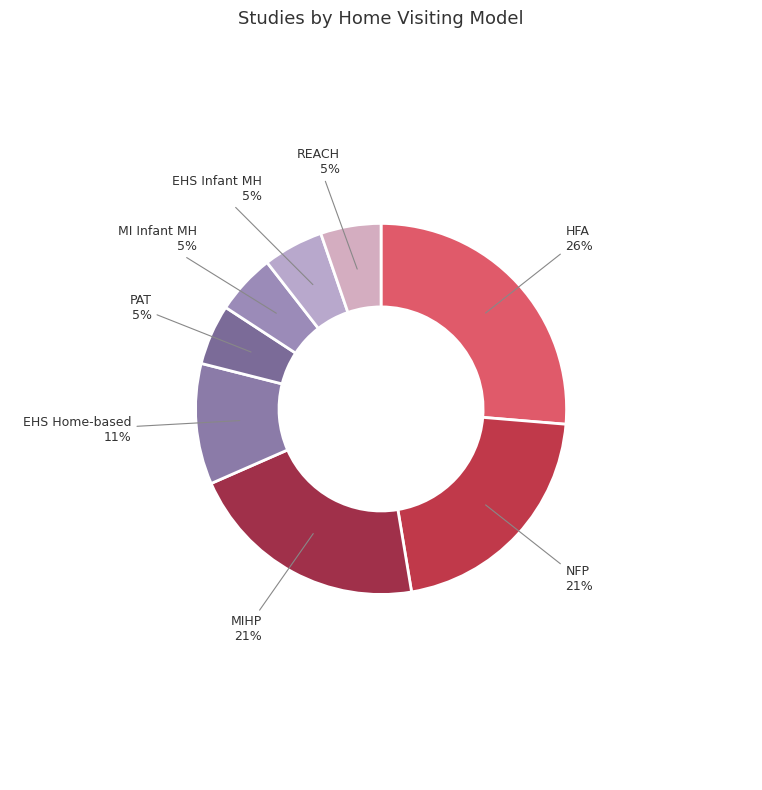

Approximately how many times larger is the value at HFA compared to MIHP?

1.2